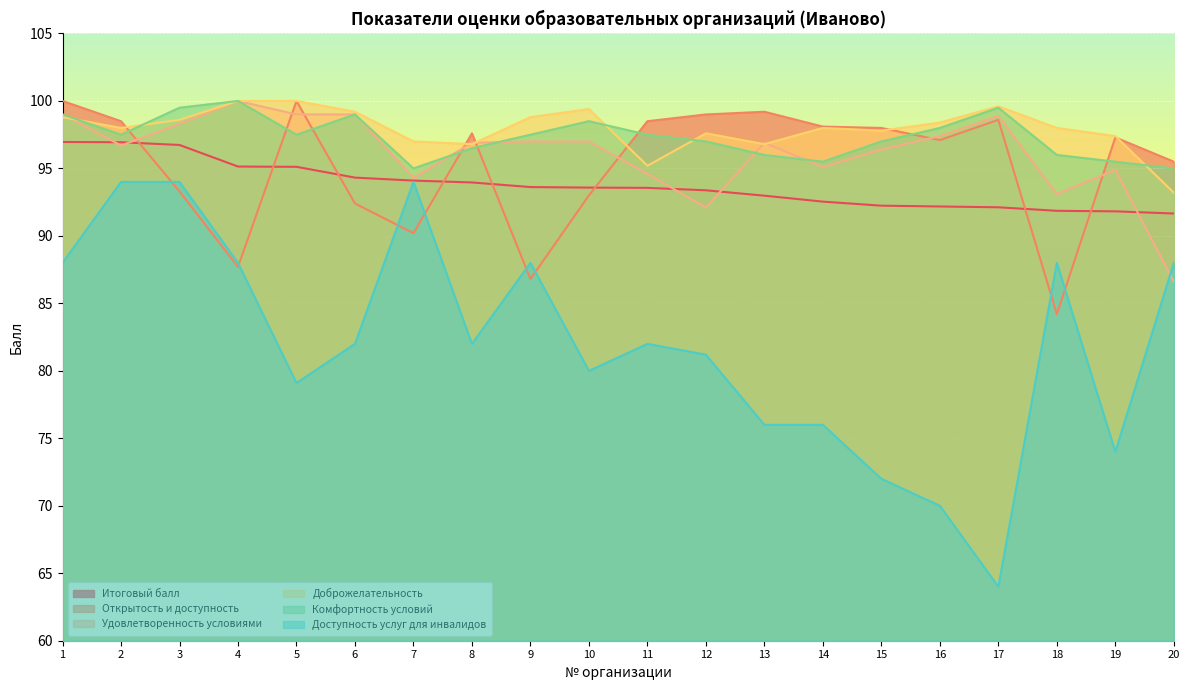

What is the difference between the maximum and minimum values in the Удовлетворенность условиями series?

13.4